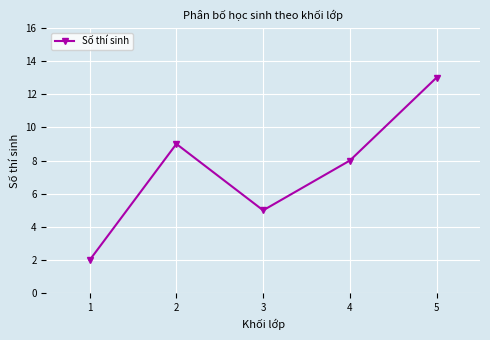

How many interior local peaks (higher than both neighbors) does the data have?

1